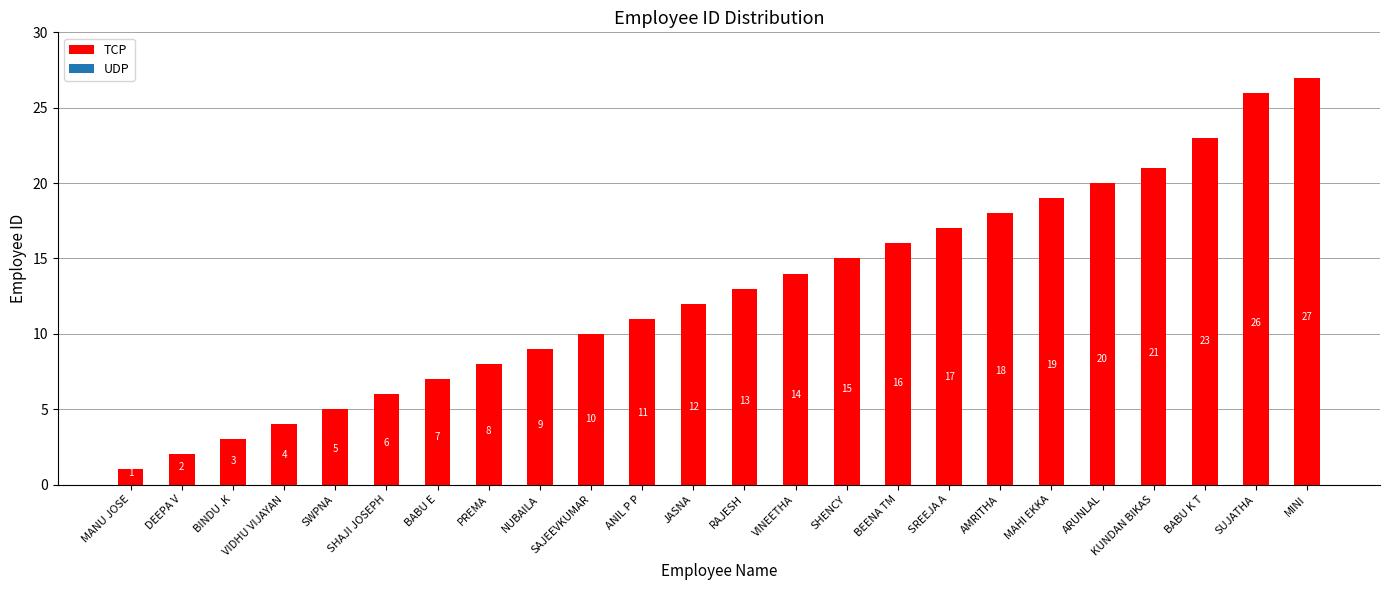

At which category does the chart reach its minimum across all series?

MANU JOSE